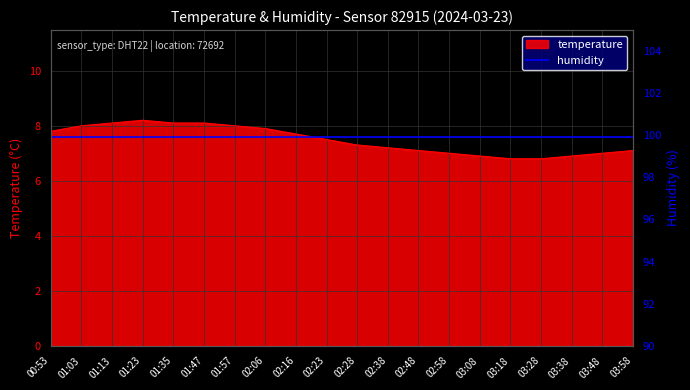

What is the smallest value displayed?

6.8